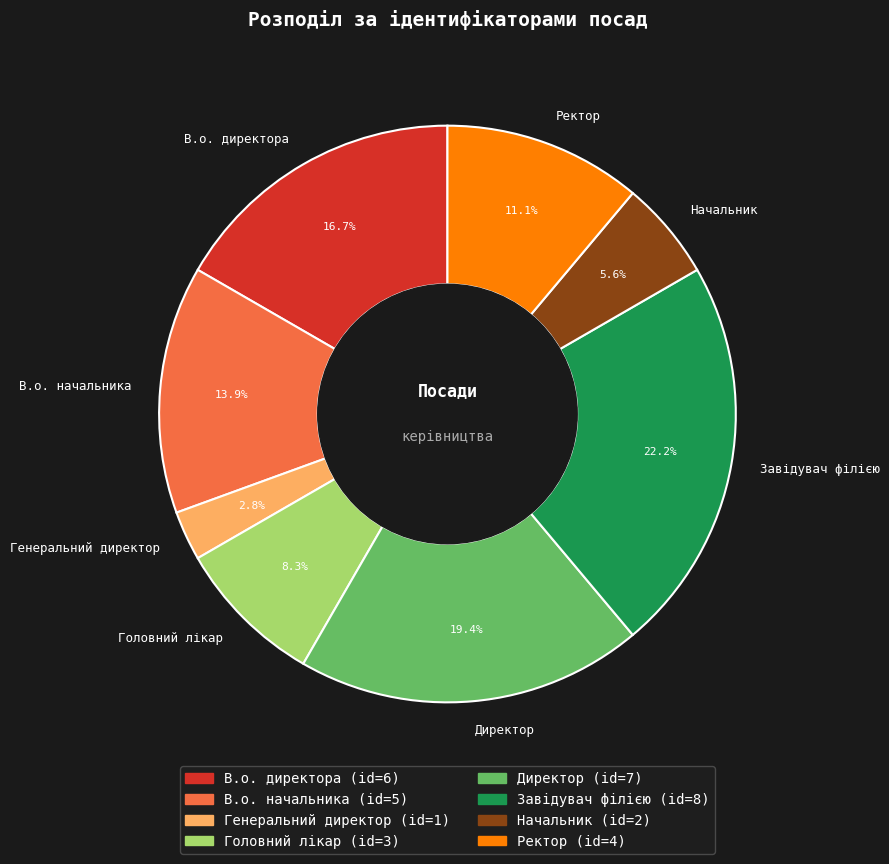

What is the total percentage of В.о. директора and Ректор?

27.8%